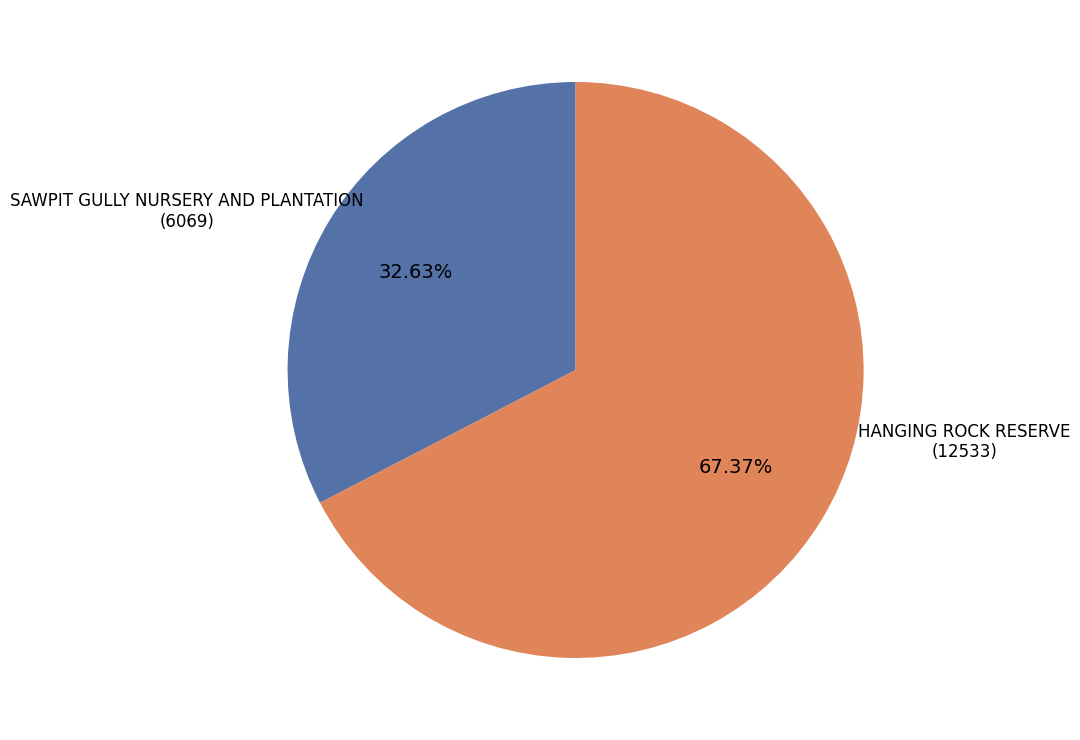

Is there a majority slice in this chart?

Yes